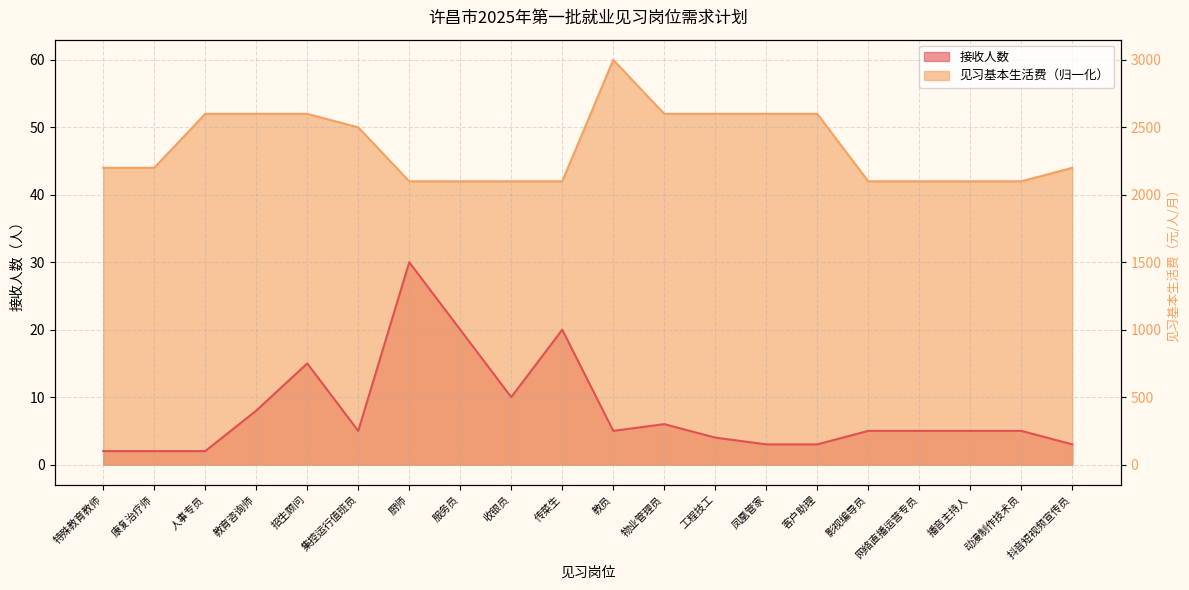

Which series changed the most between 厨师 and 服务员?

接收人数